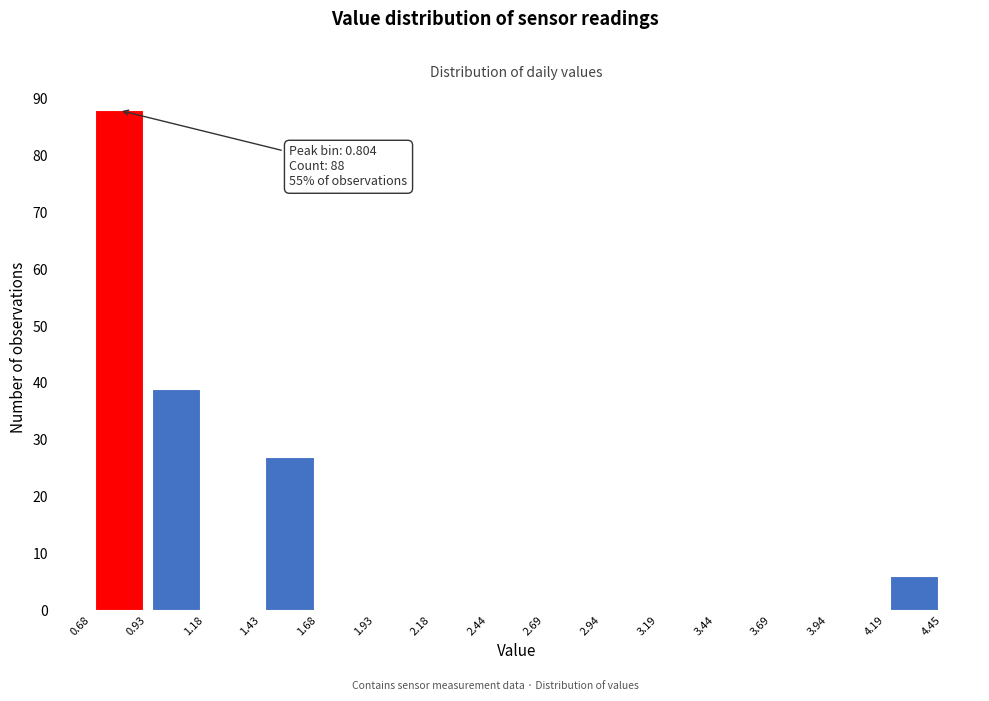

Over which range of the x-axis is the bar tallest?

0.68 to 0.93